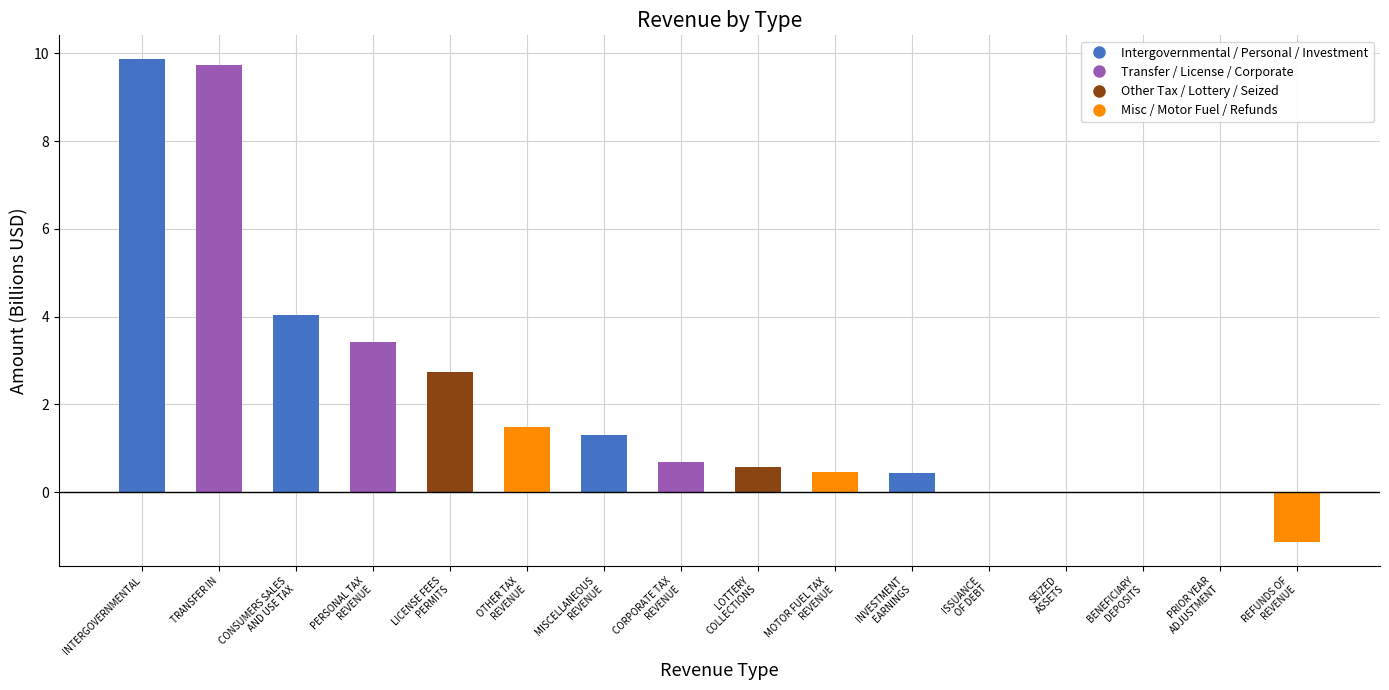

Is it true that the value at TRANSFER IN is 13.2?

False